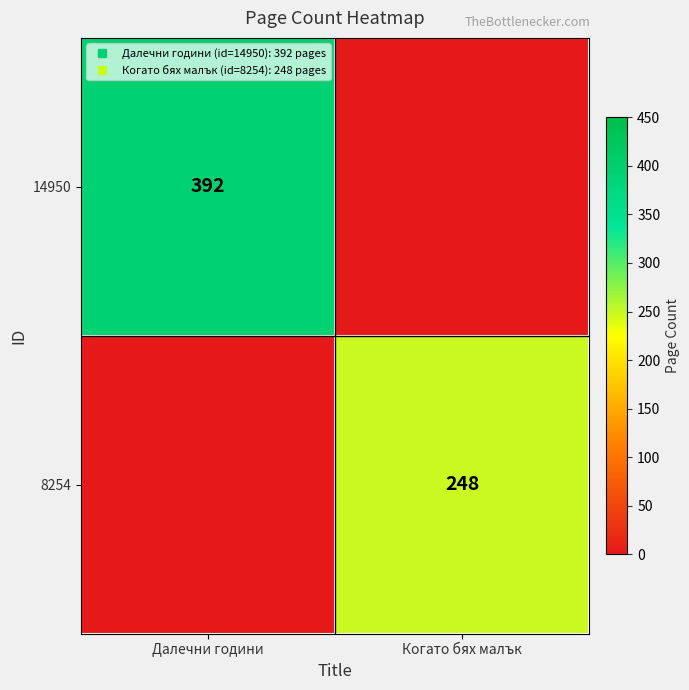

At how many categories does at least one series exceed 111?

2